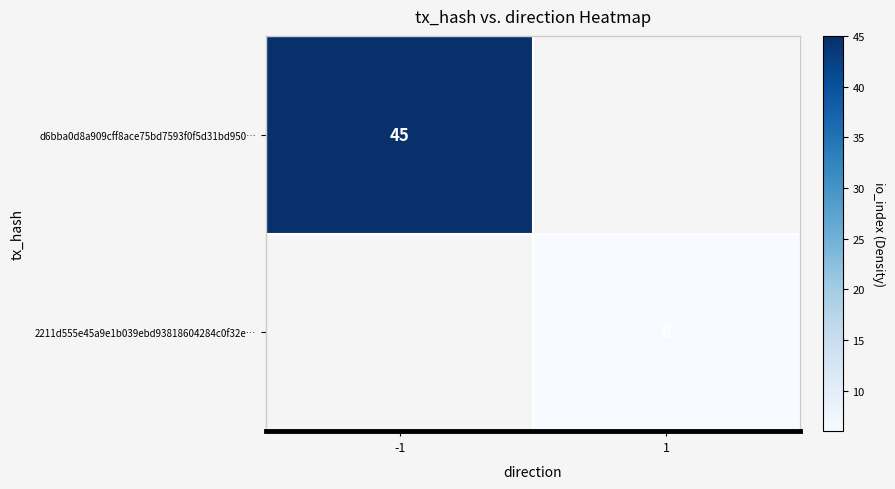

The d6bba0d8a909cff8ace75bd7593f0f5d31bd950… series shows 81 at -1. True or false?

False